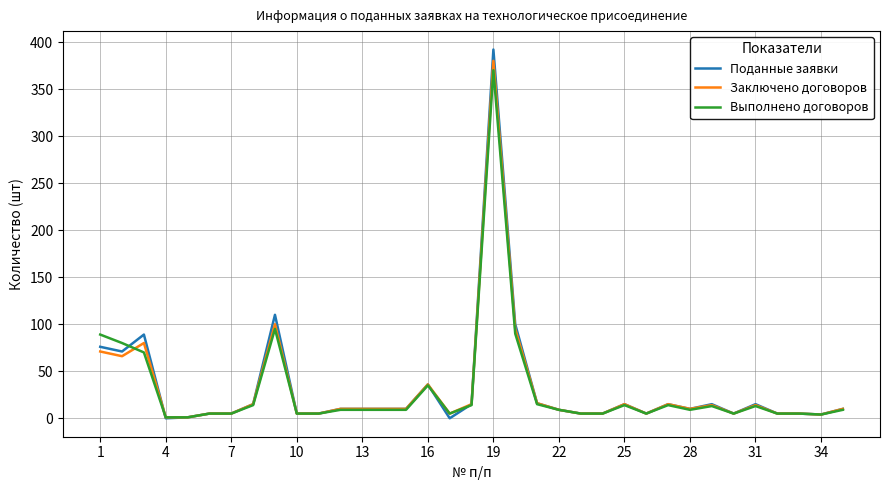

What is the maximum value for Заключено договоров?

380